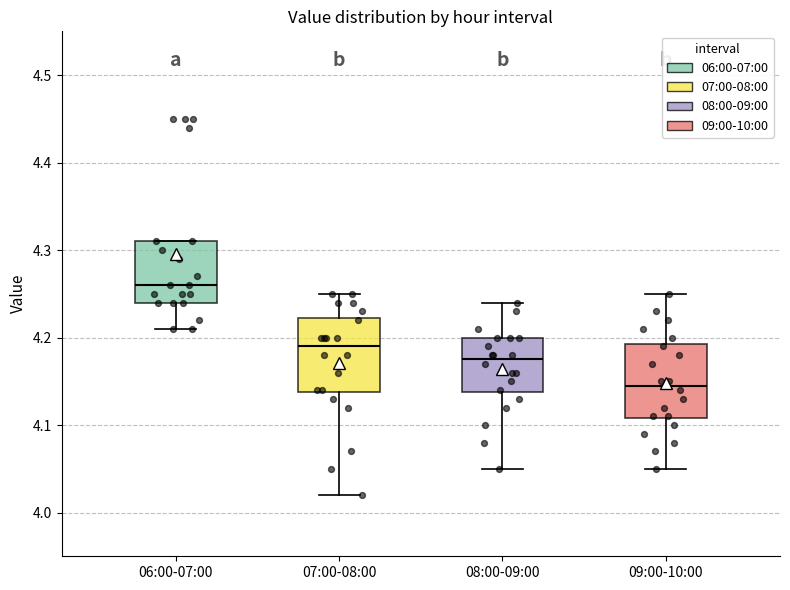

Where is the lower edge of the box for 06:00-07:00 on the y-axis? The values are not printed on the chart, so give them approximately, as read against the axis.

4.24